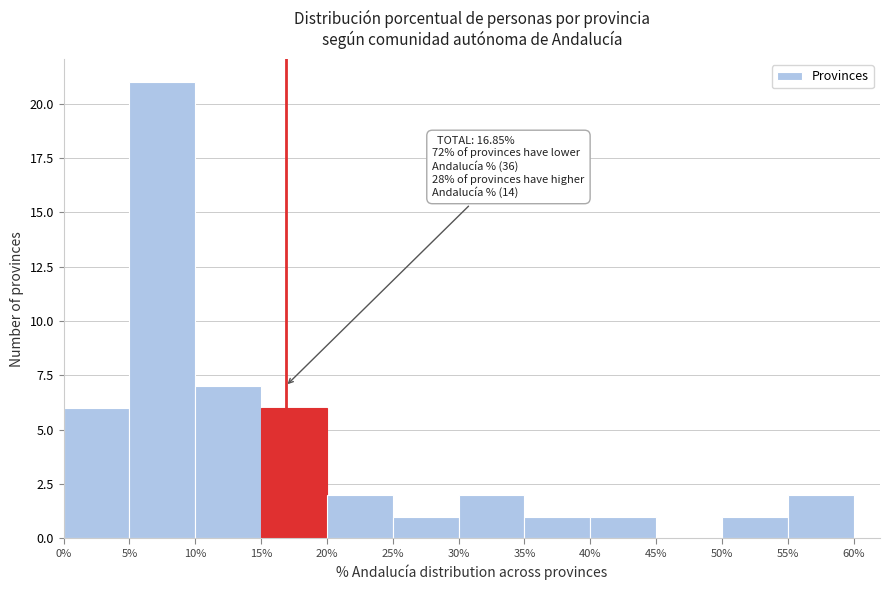

Which range on the x-axis has the tallest bar?

5% to 10%